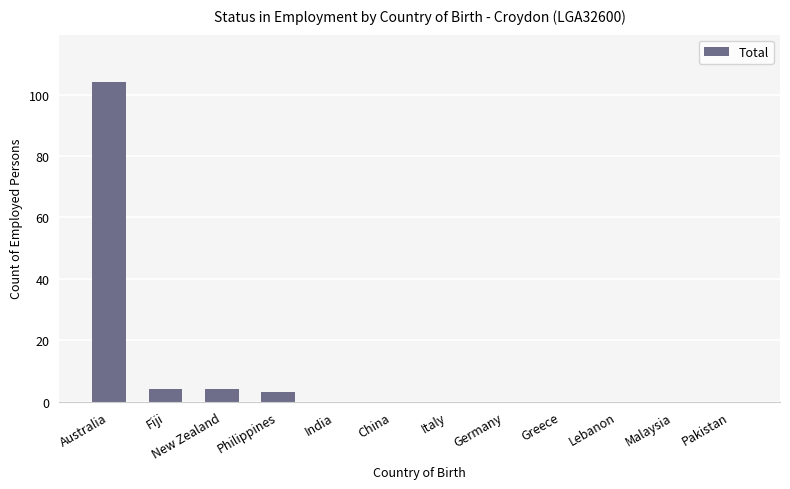

What is the maximum value shown in the chart?

104